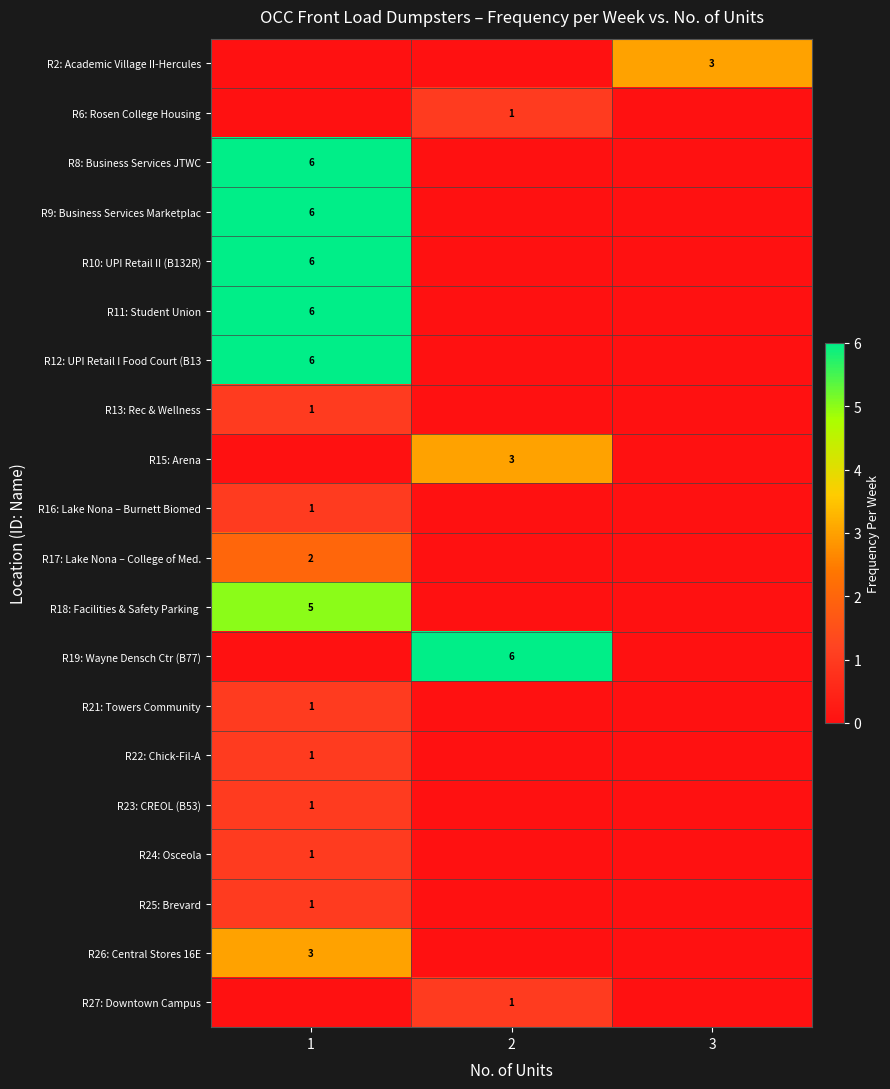

The R27: Downtown Campus series shows 1 at 2. True or false?

True